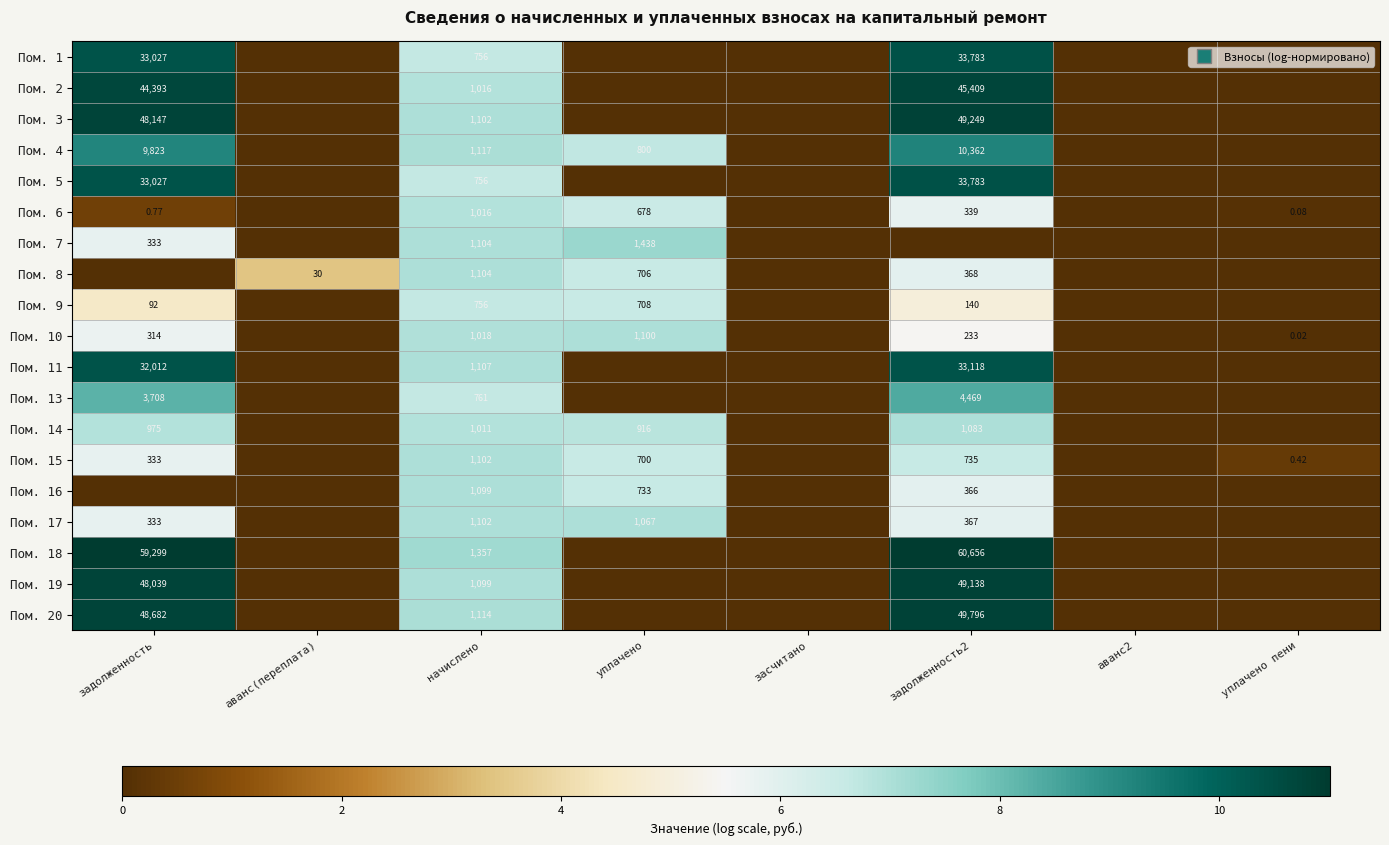

At засчитано, list the series in order from largest to smallest.

Пом. 1, Пом. 2, Пом. 3, Пом. 4, Пом. 5, Пом. 6, Пом. 7, Пом. 8, Пом. 9, Пом. 10, Пом. 11, Пом. 13, Пом. 14, Пом. 15, Пом. 16, Пом. 17, Пом. 18, Пом. 19, Пом. 20